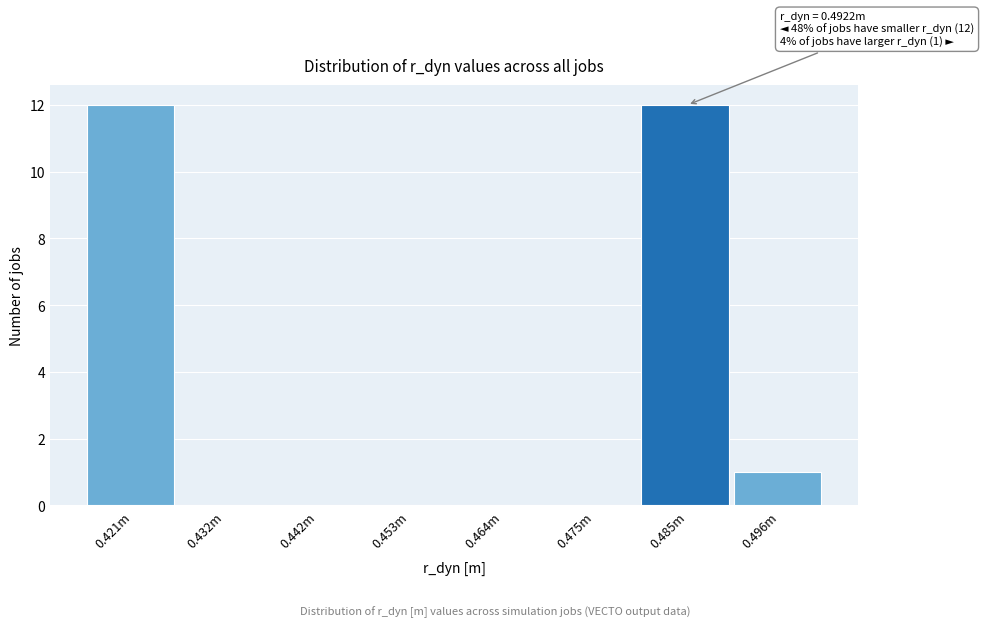

Reading left to right, list all the values displayed in this chart.

0.421m=12	0.432m=0	0.442m=0	0.453m=0	0.464m=0	0.475m=0	0.485m=12	0.496m=1